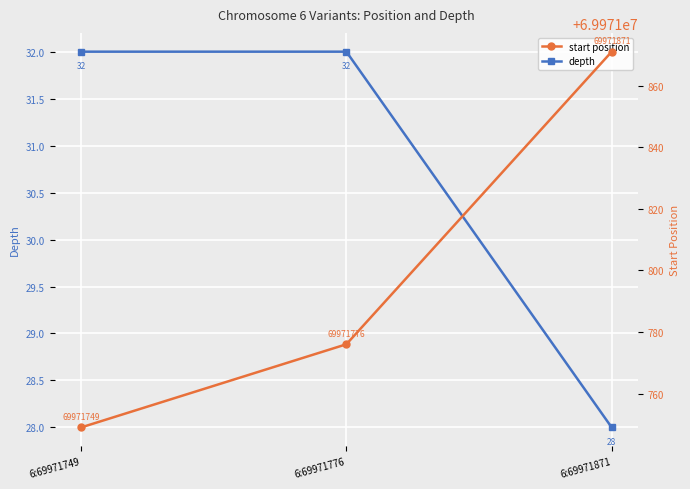

Which has a higher value, 6:69971871 or 6:69971776?

6:69971776